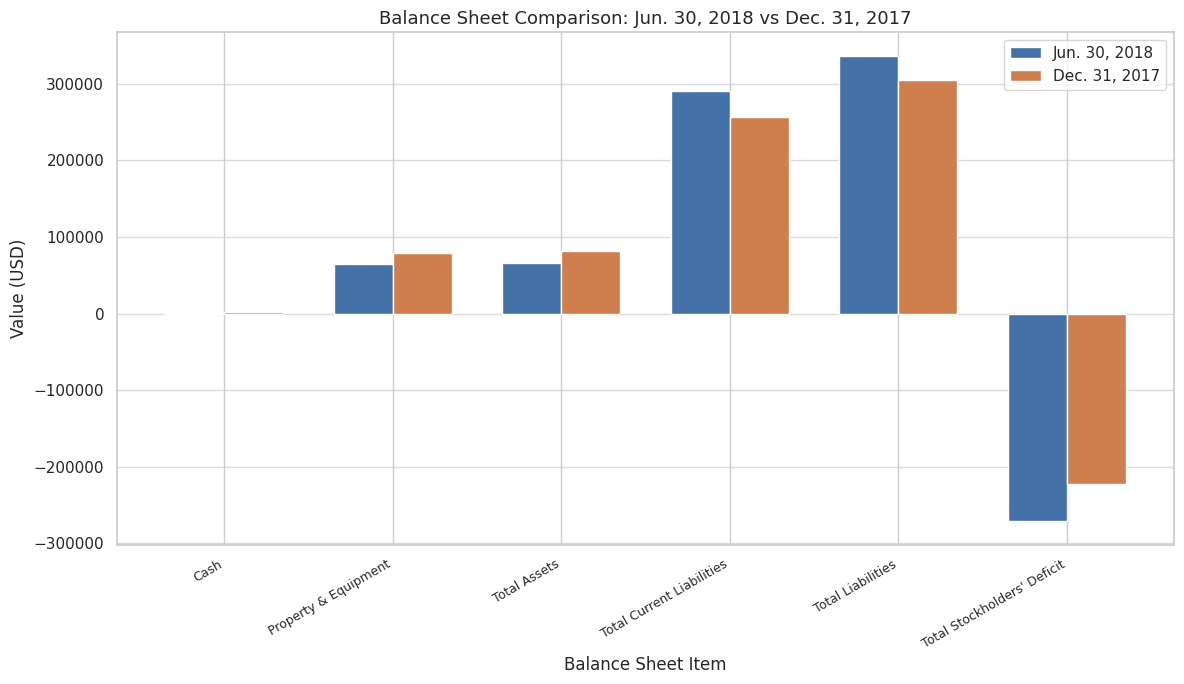

At which label does Dec. 31, 2017 reach its peak?

Total Liabilities